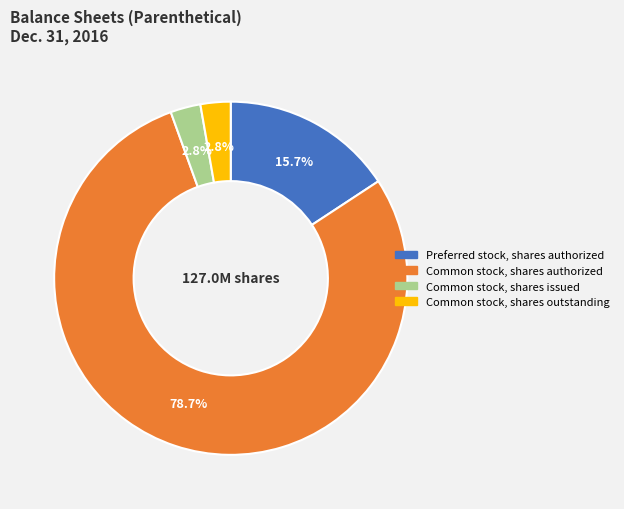

True or false: Preferred stock, shares authorized accounts for 6% of the total.

False